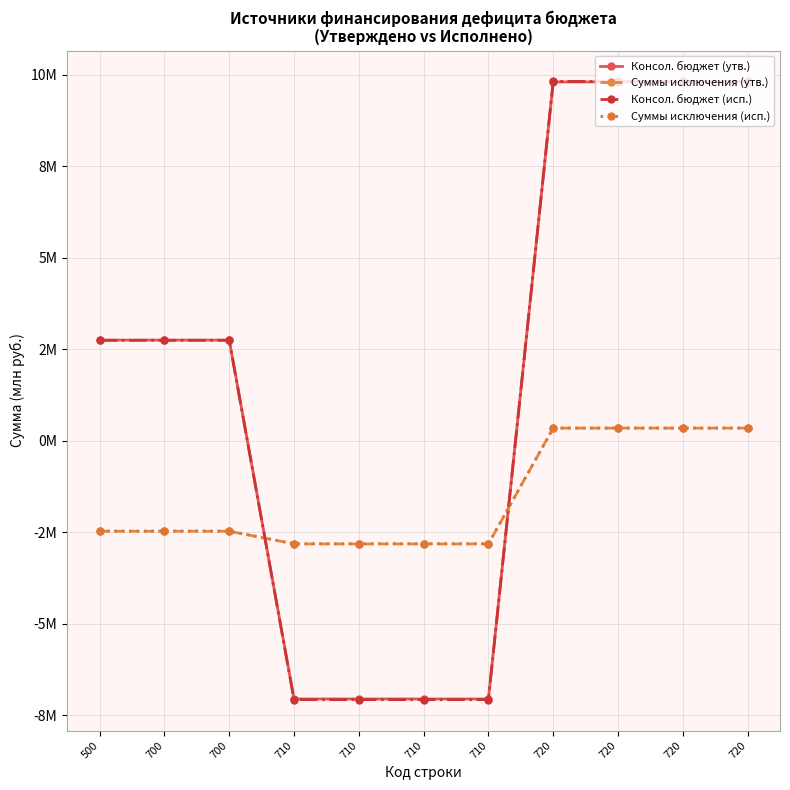

At which label is Суммы исключения (утв.) closest to -1?

720